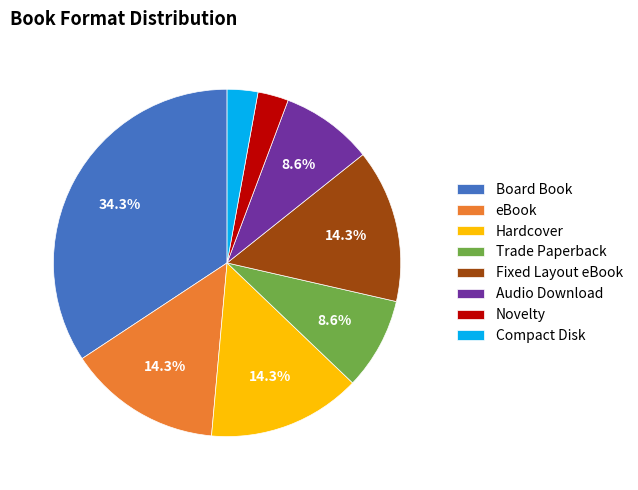

Does Board Book account for over 50% of the chart?

No